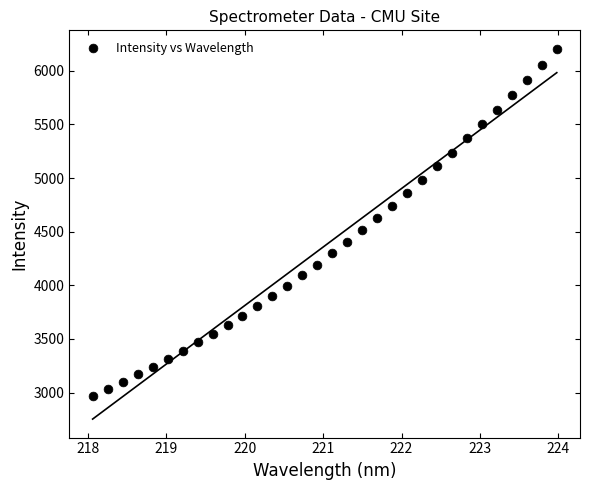

What is the range of X values (max minus min)?

5.9